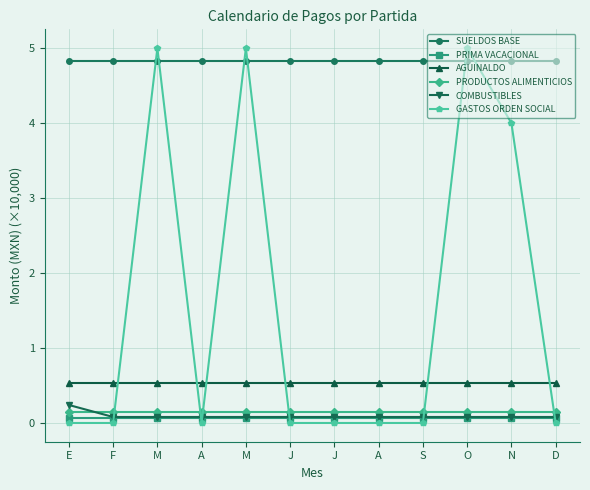

How many lines are shown in the chart?

6